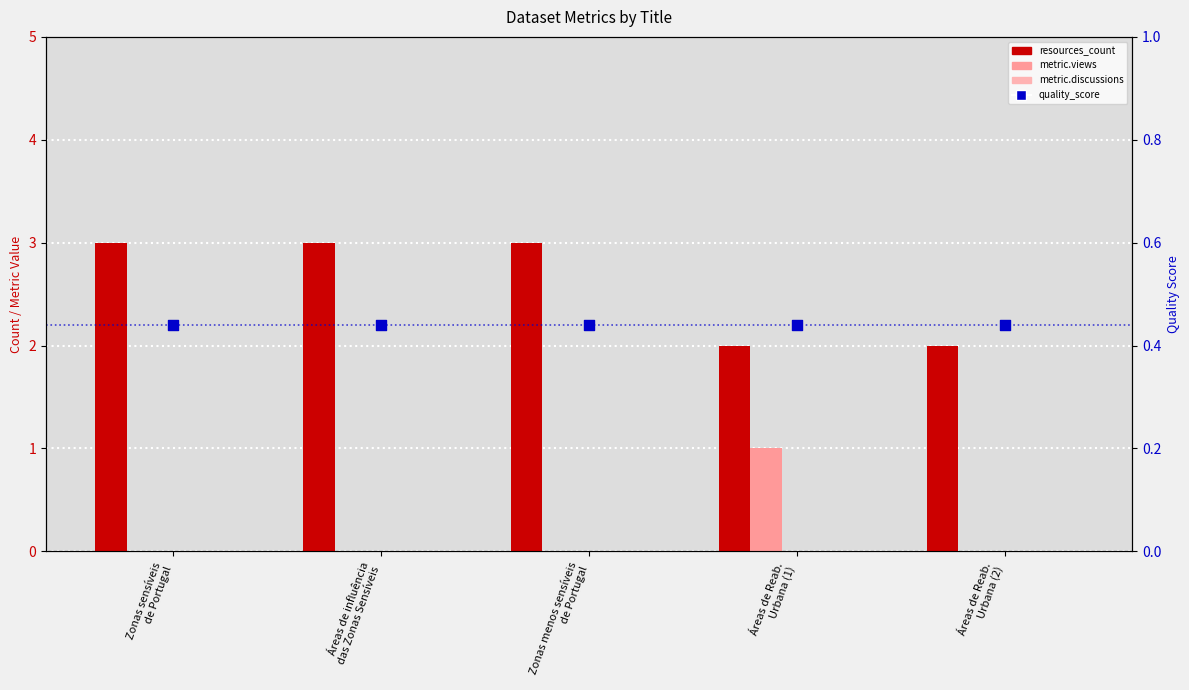

Is the value of quality_score at Zonas menos sensíveis
de Portugal greater than the value of metric.reuses at Áreas de influência
das Zonas Sensíveis?

Yes